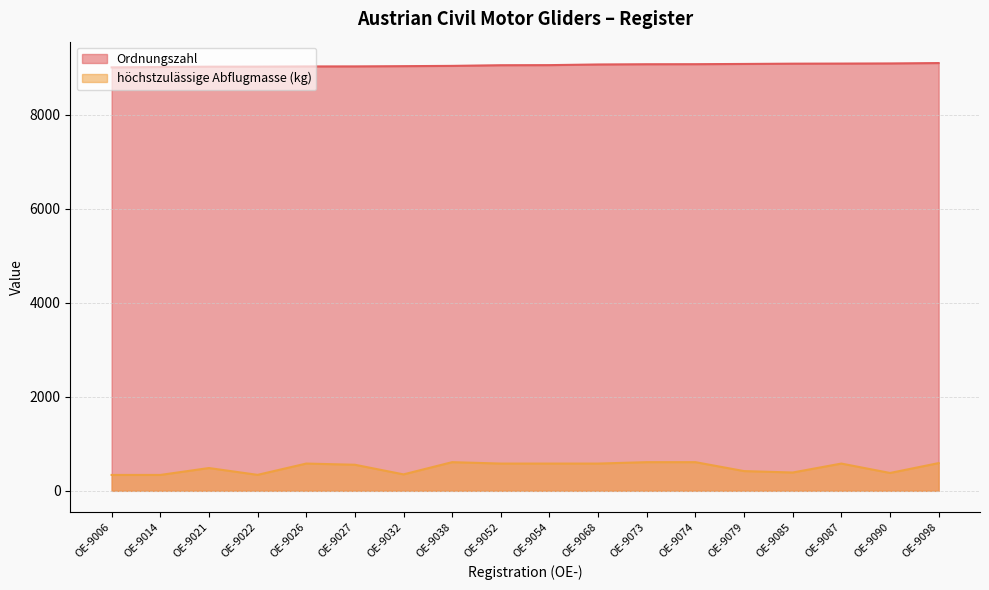

What is the difference between the maximum and second lowest values in the höchstzulässige Abflugmasse (kg) series?

272